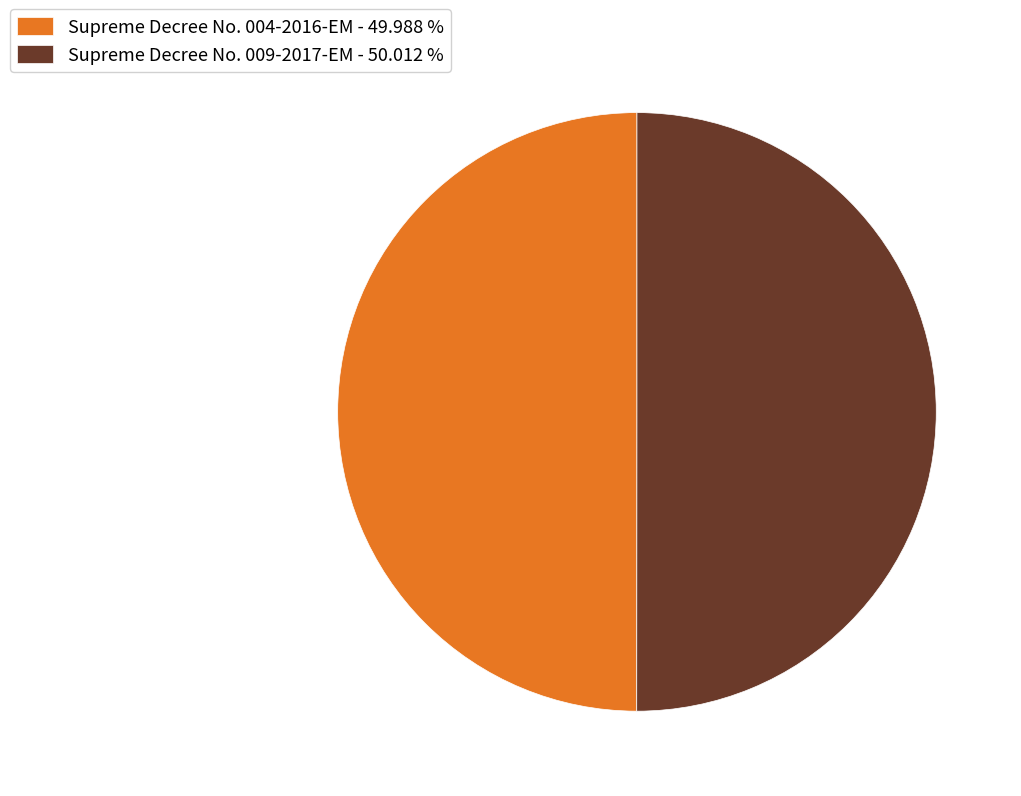

Is the sum of Supreme Decree No. 009-2017-EM - 50.012 % and Supreme Decree No. 004-2016-EM - 49.988 % greater than half?

Yes